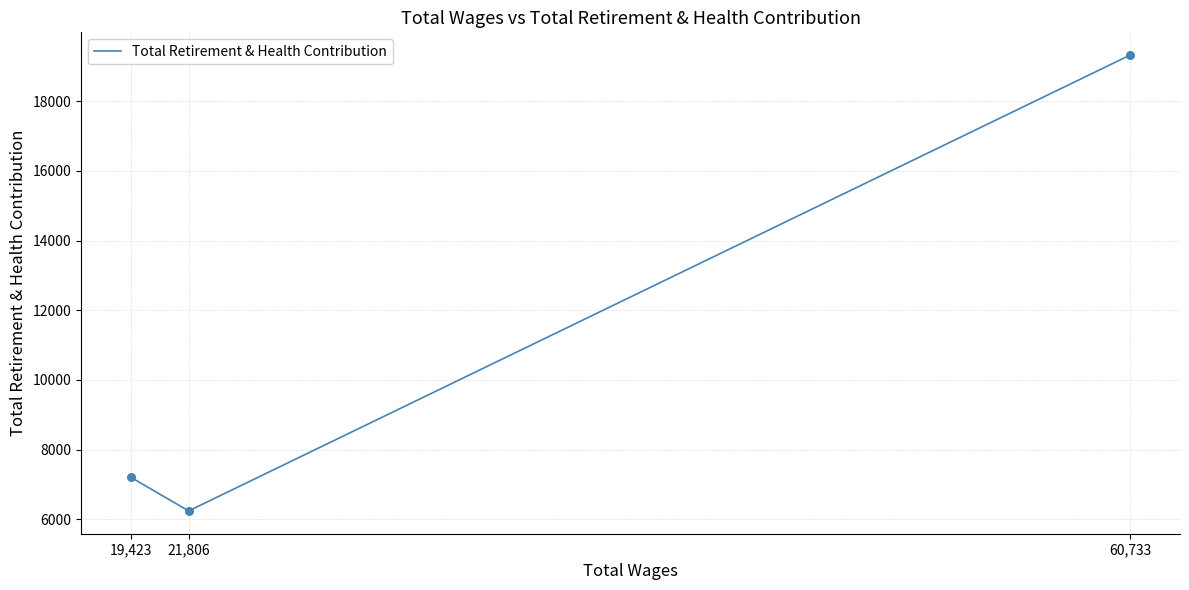

Which has a higher value, 19,423 or 21,806?

19,423